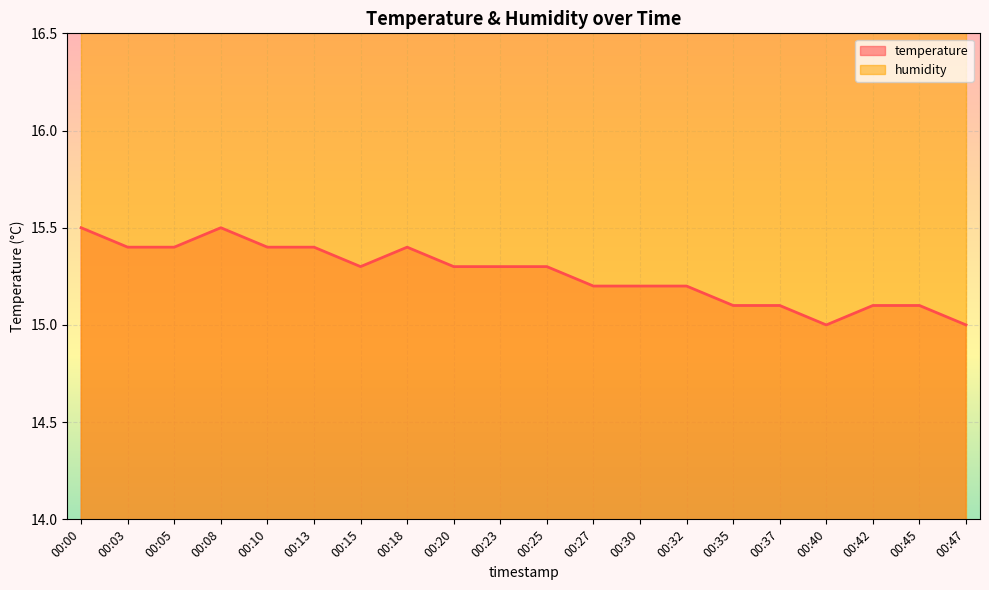

List the labels in order of value, smallest first.

00:40, 00:47, 00:35, 00:37, 00:42, 00:45, 00:27, 00:30, 00:32, 00:15, 00:20, 00:23, 00:25, 00:03, 00:05, 00:10, 00:13, 00:18, 00:00, 00:08